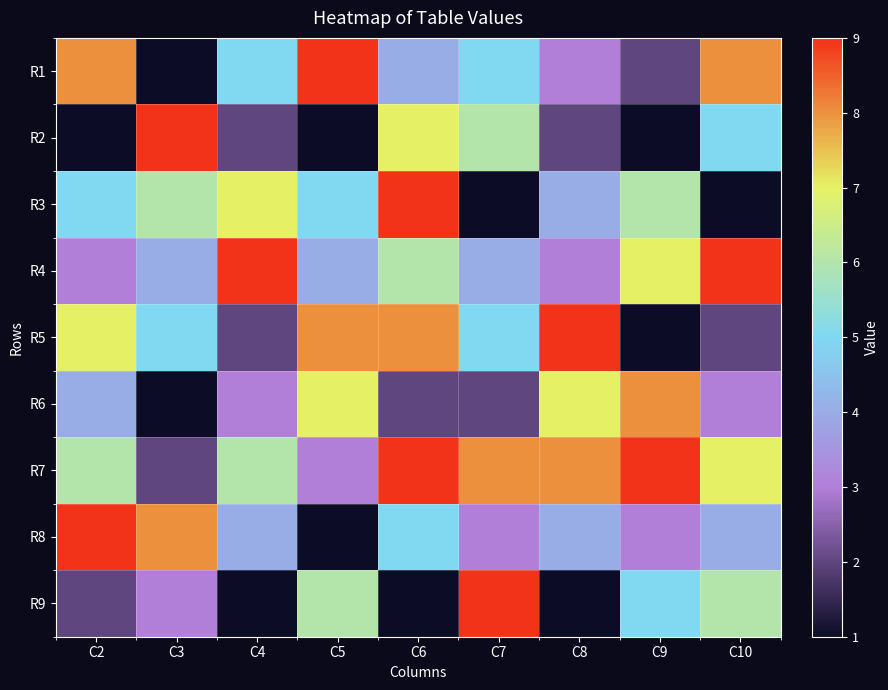

Reading right to left, list all the values displayed in this chart.

R1: C10=8	C9=2	C8=3	C7=5	C6=4	C5=9	C4=5	C3=1	C2=8
R2: C10=5	C9=1	C8=2	C7=6	C6=7	C5=1	C4=2	C3=9	C2=1
R3: C10=1	C9=6	C8=4	C7=1	C6=9	C5=5	C4=7	C3=6	C2=5
R4: C10=9	C9=7	C8=3	C7=4	C6=6	C5=4	C4=9	C3=4	C2=3
R5: C10=2	C9=1	C8=9	C7=5	C6=8	C5=8	C4=2	C3=5	C2=7
R6: C10=3	C9=8	C8=7	C7=2	C6=2	C5=7	C4=3	C3=1	C2=4
R7: C10=7	C9=9	C8=8	C7=8	C6=9	C5=3	C4=6	C3=2	C2=6
R8: C10=4	C9=3	C8=4	C7=3	C6=5	C5=1	C4=4	C3=8	C2=9
R9: C10=6	C9=5	C8=1	C7=9	C6=1	C5=6	C4=1	C3=3	C2=2